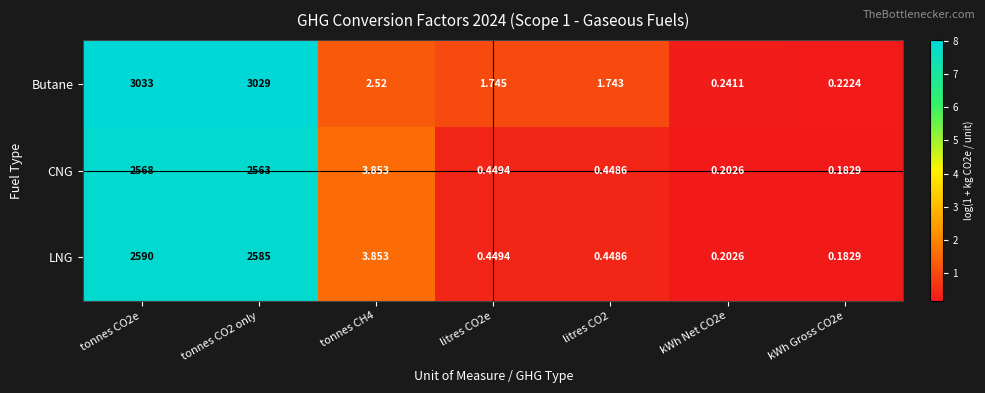

Which series has the largest range (max minus min)?

Butane